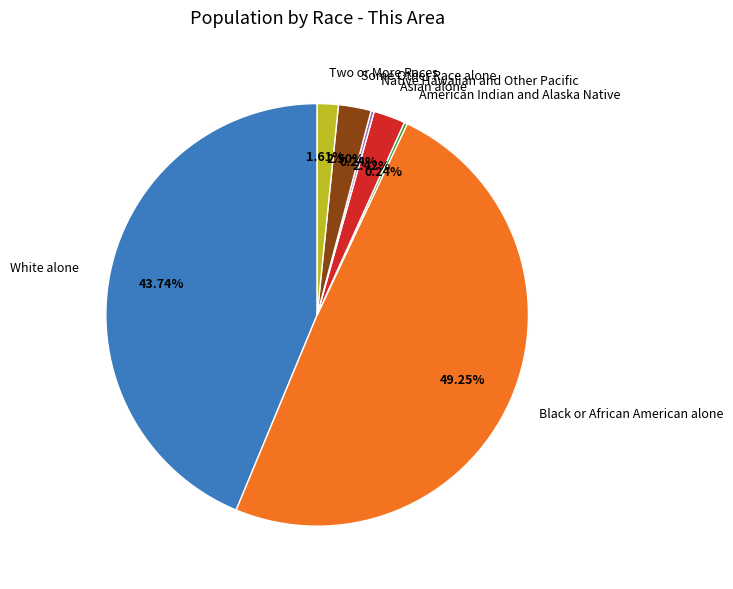

Which category has the biggest portion of the pie?

Black or African American alone